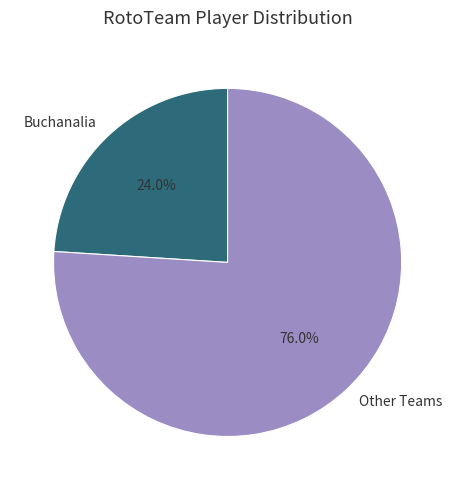

Which category accounts for the majority?

Other Teams